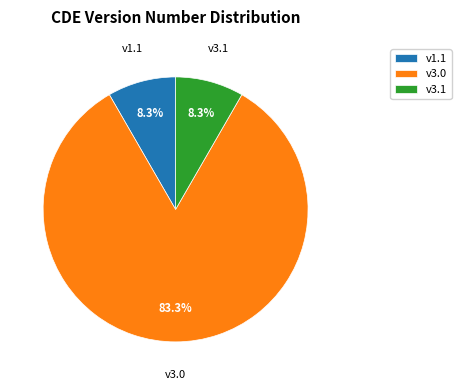

What is the ratio of the value at v3.0 to the value at v3.1?

10.0